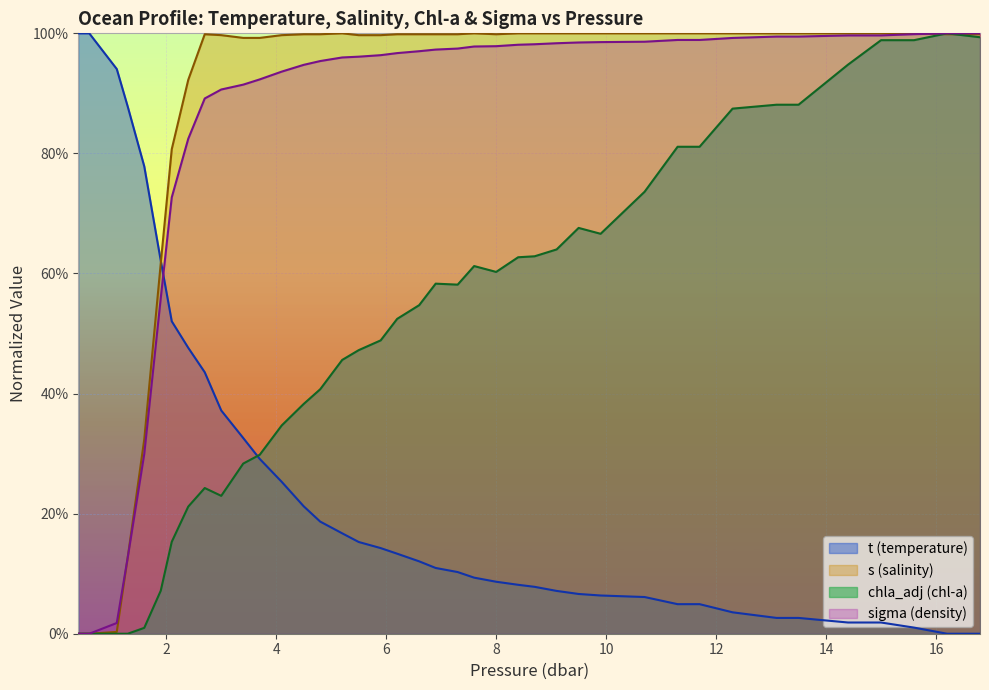

What are all the series names shown in the legend?

t (temperature), s (salinity), chla_adj (chl-a), sigma (density)